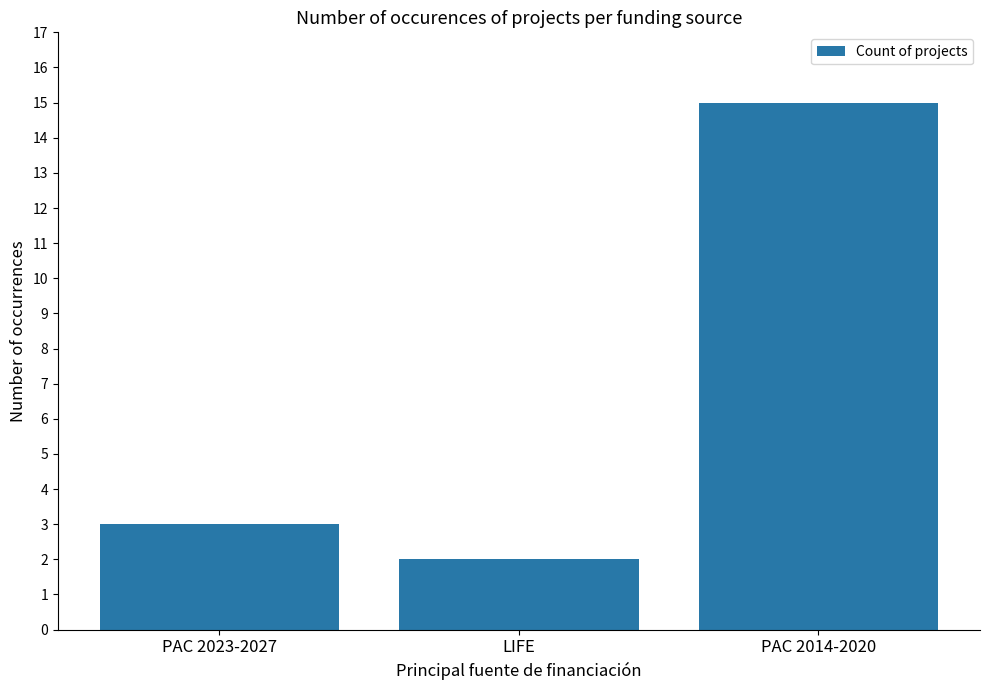

Reading left to right, list all the values displayed in this chart.

3	2	15